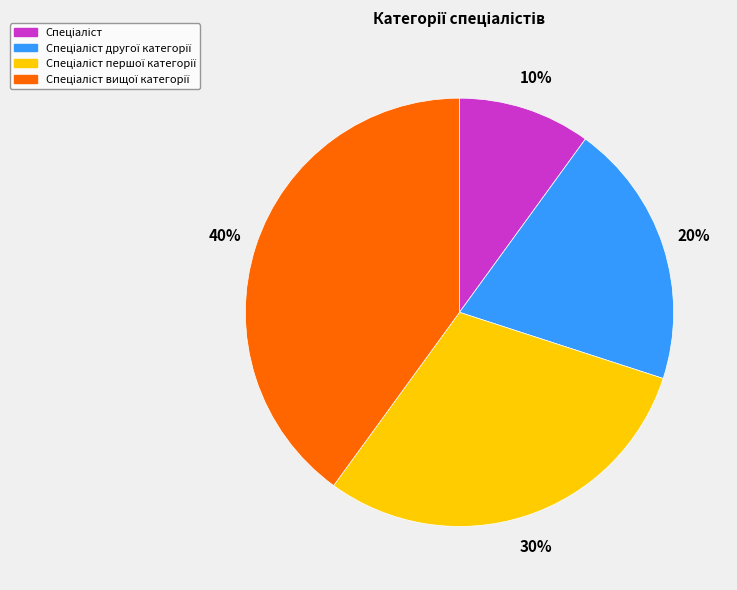

Is there any slice that represents more than half of the pie?

No